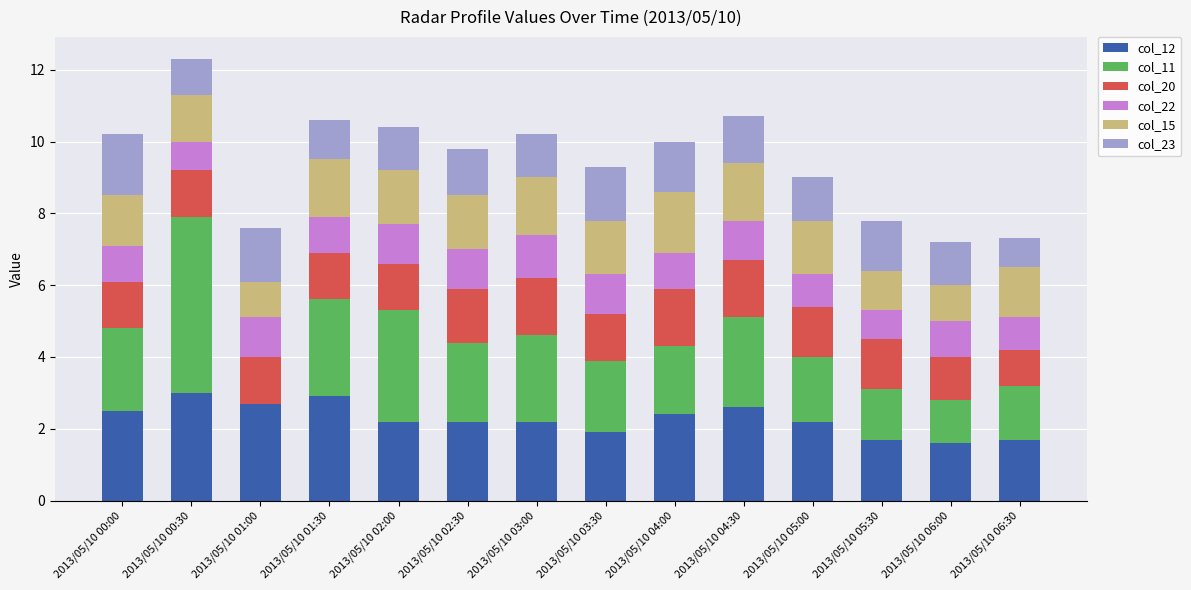

What is the maximum value for col_12?

3.0